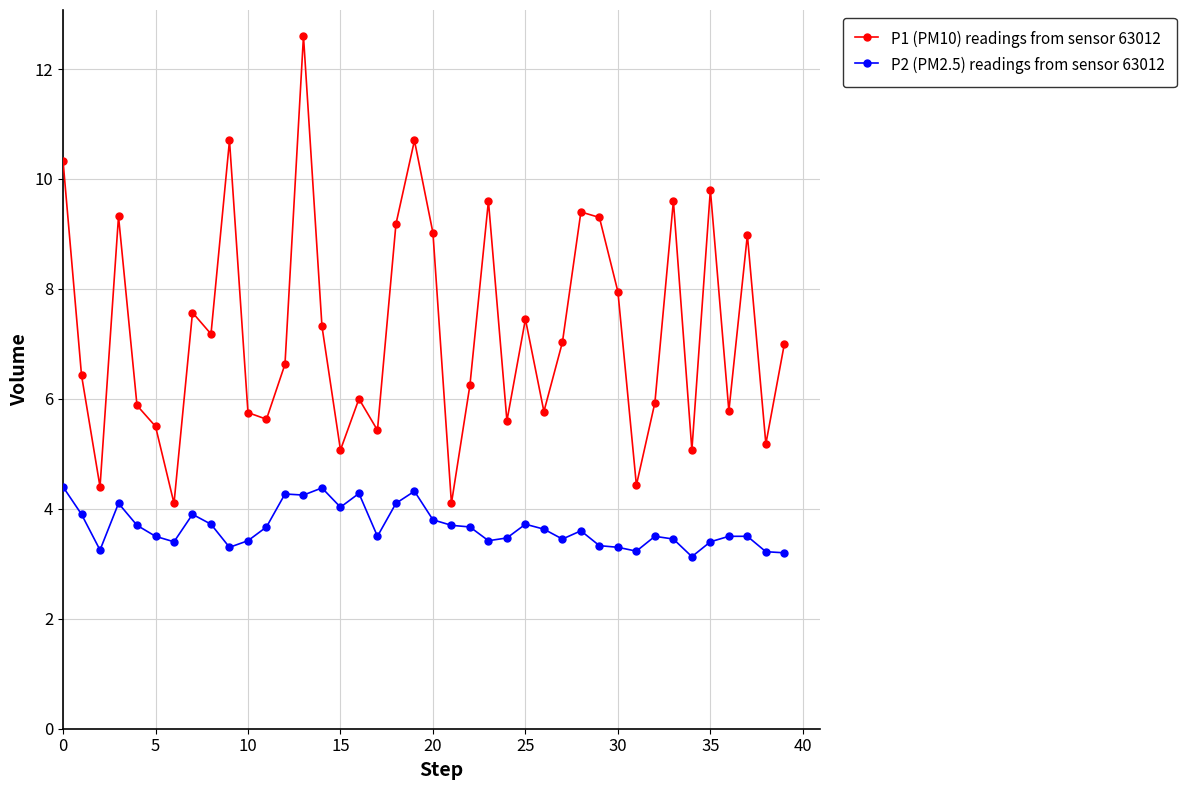

What is the difference between the second highest and minimum values in the P1 (PM10) readings from sensor 63012 series?

6.6